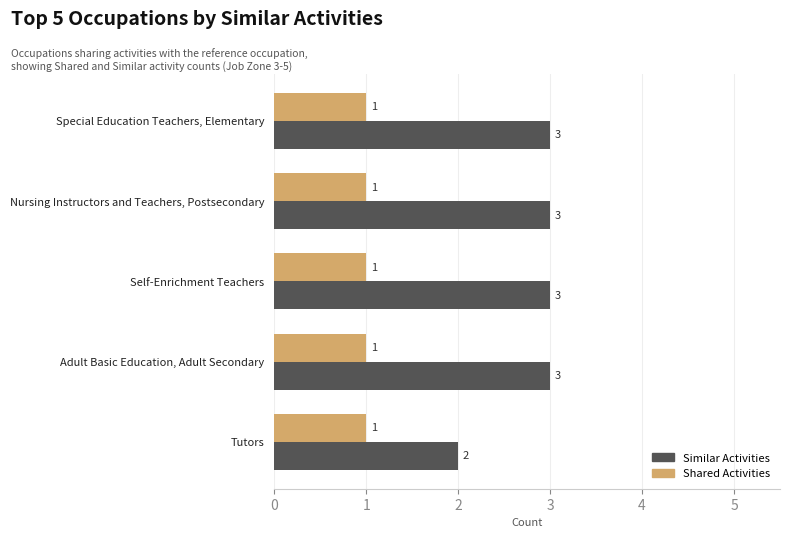

Which series has the widest spread of values?

Similar Activities